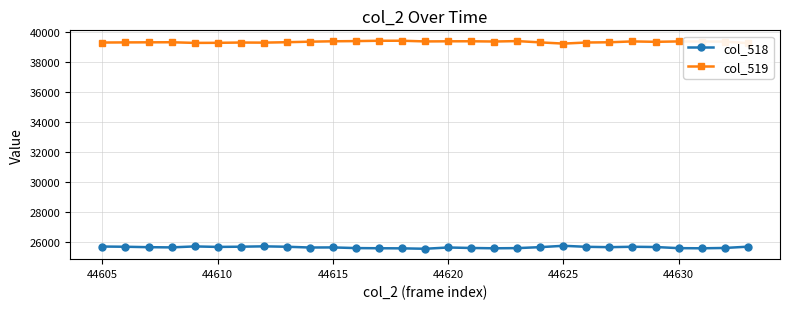

True or false: col_519 has more than 0 points higher than both neighbors.

True